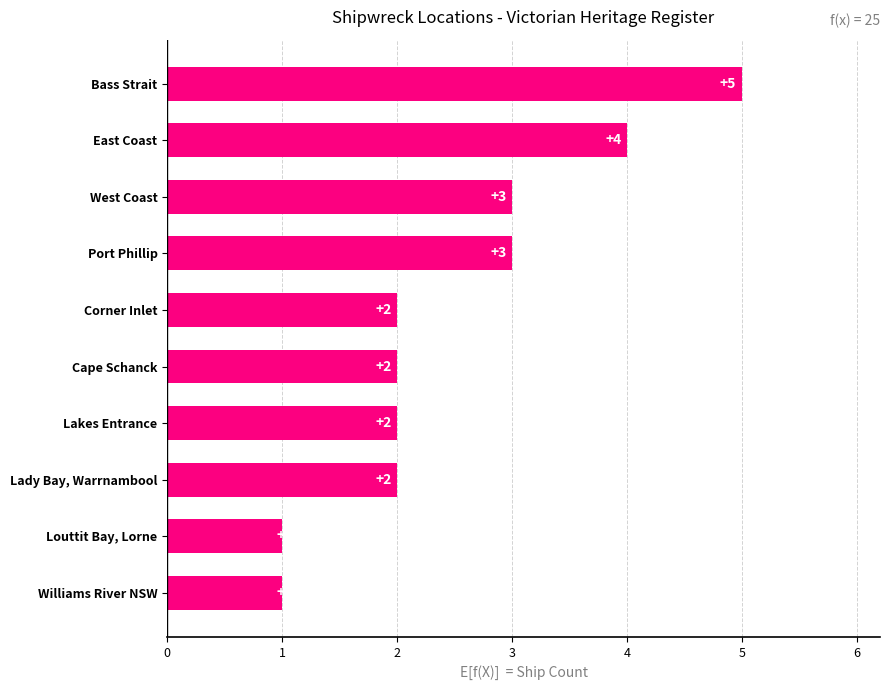

The chart shows a value of 3 at Port Phillip. True or false?

True